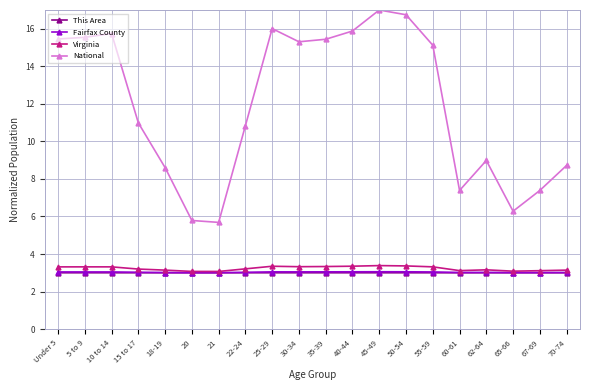

What value does the This Area series have at 5 to 9?

3.0